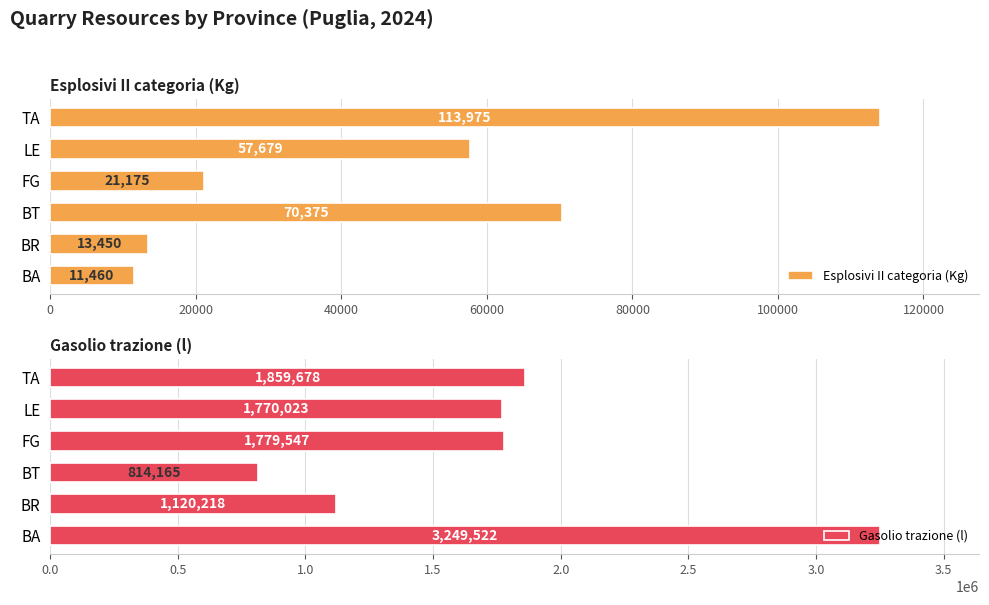

What is the sum of the Esplosivi II categoria (Kg) values at TA and LE?

171654